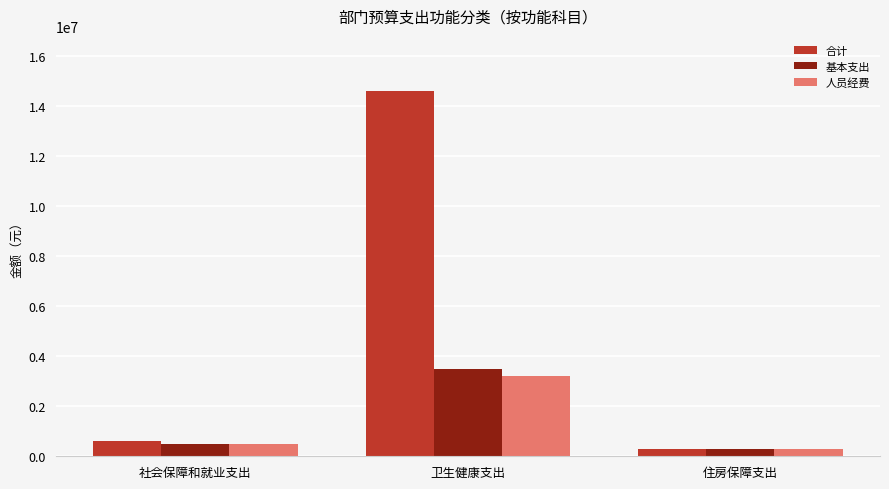

What is the average value of the 基本支出 series?

1427449.6